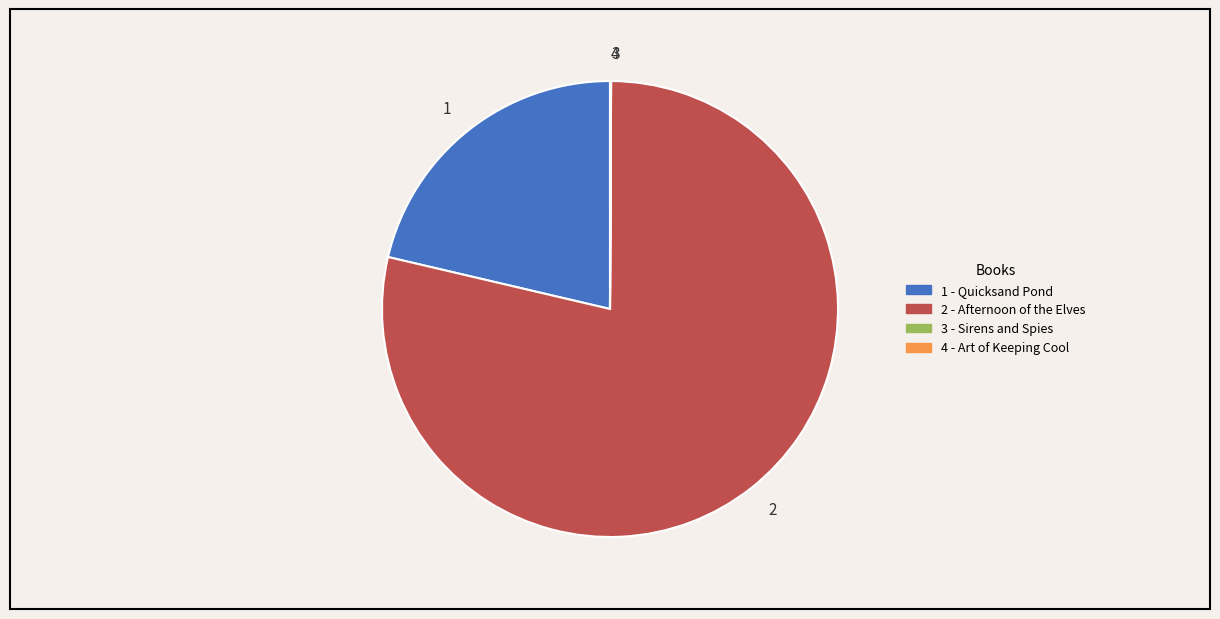

True or false: 2 accounts for 69% of the total.

False